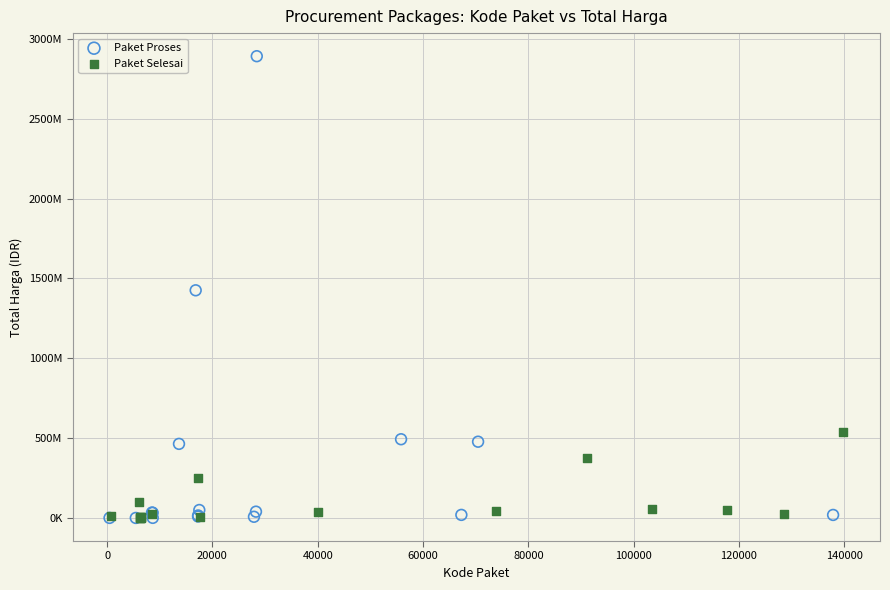

Which series contains the highest Y value?

Paket Proses